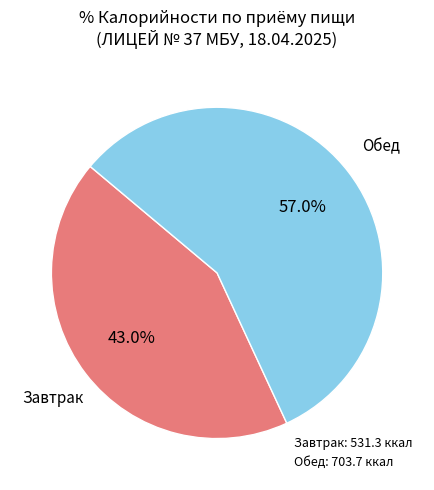

Is there a majority slice in this chart?

Yes